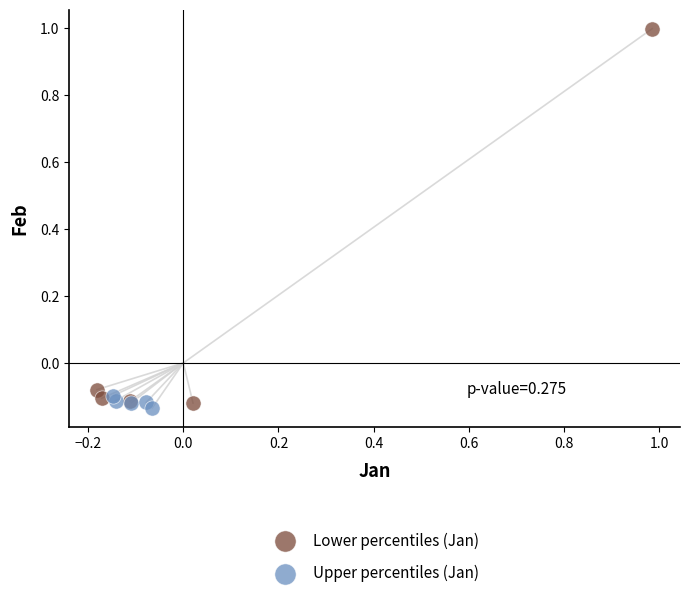

Which series has the largest Y range (max minus min)?

Lower percentiles (Jan)